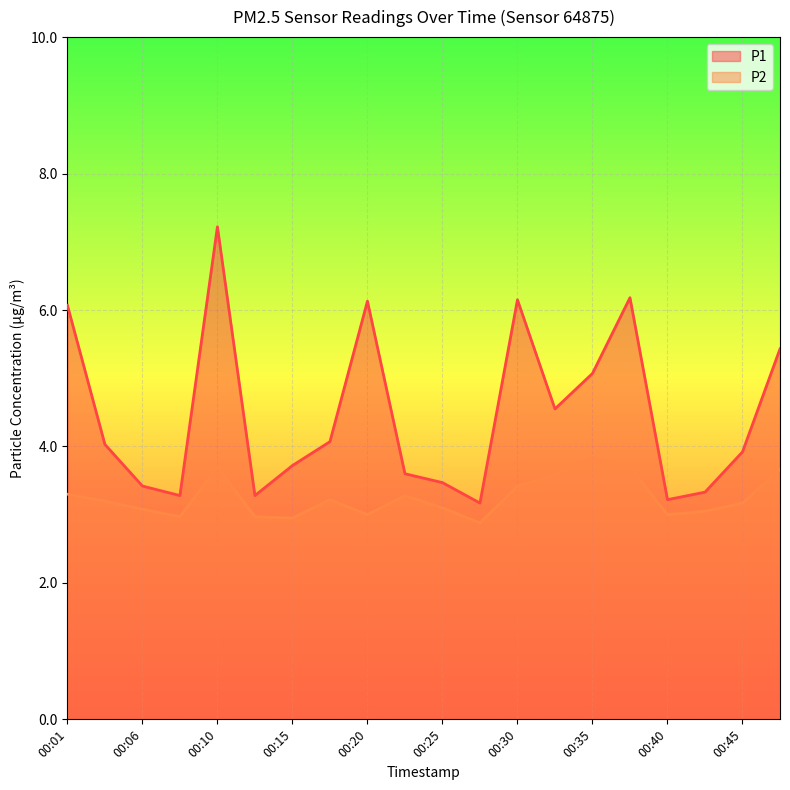

At which label does P2 reach its peak?

00:35